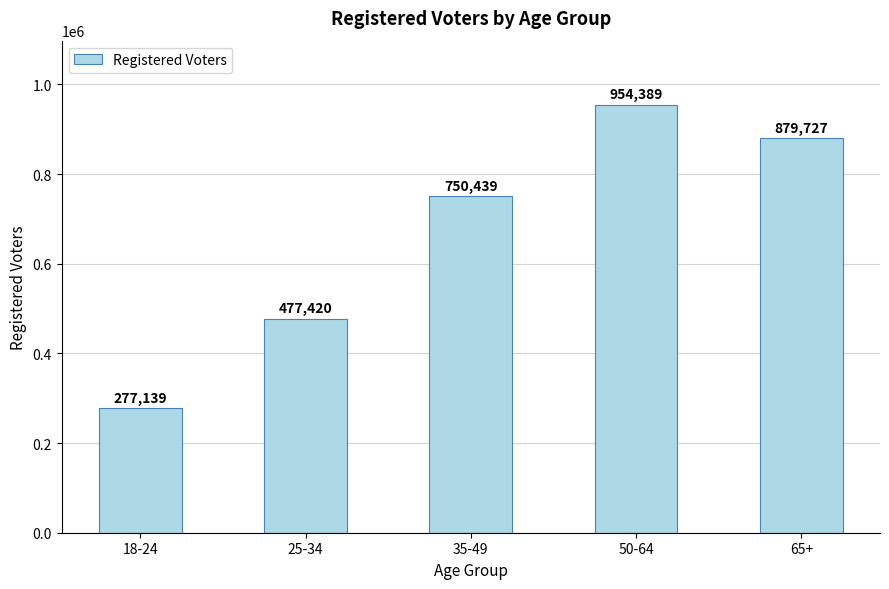

What is the difference between the values at 50-64 and 25-34?

476969